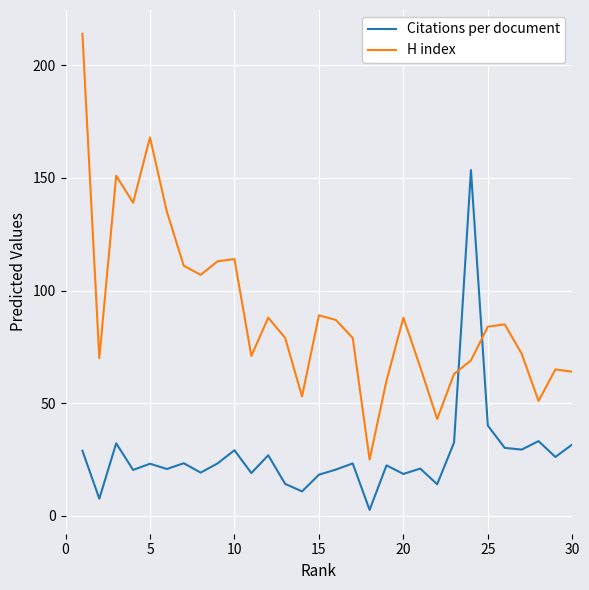

List the series in order of their peak value, lowest first.

Citations per document, H index